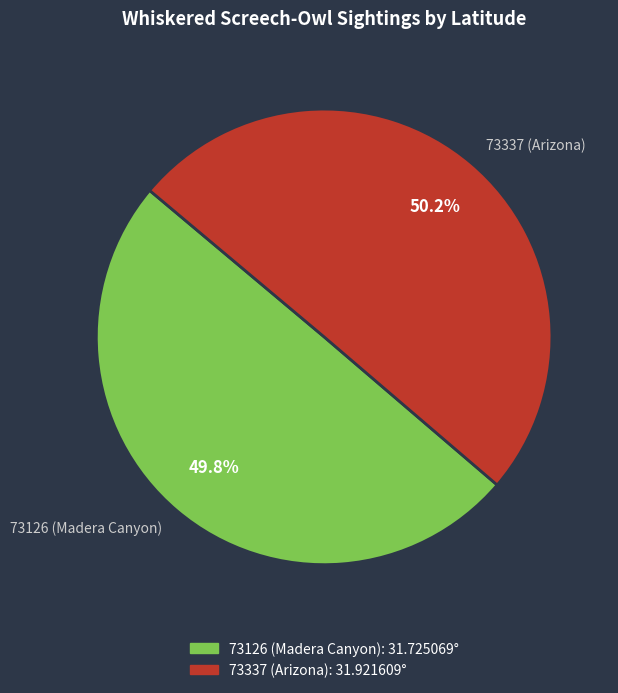

Approximately how many times larger is the value at 73337 (Arizona) compared to 73126 (Madera Canyon)?

1.0